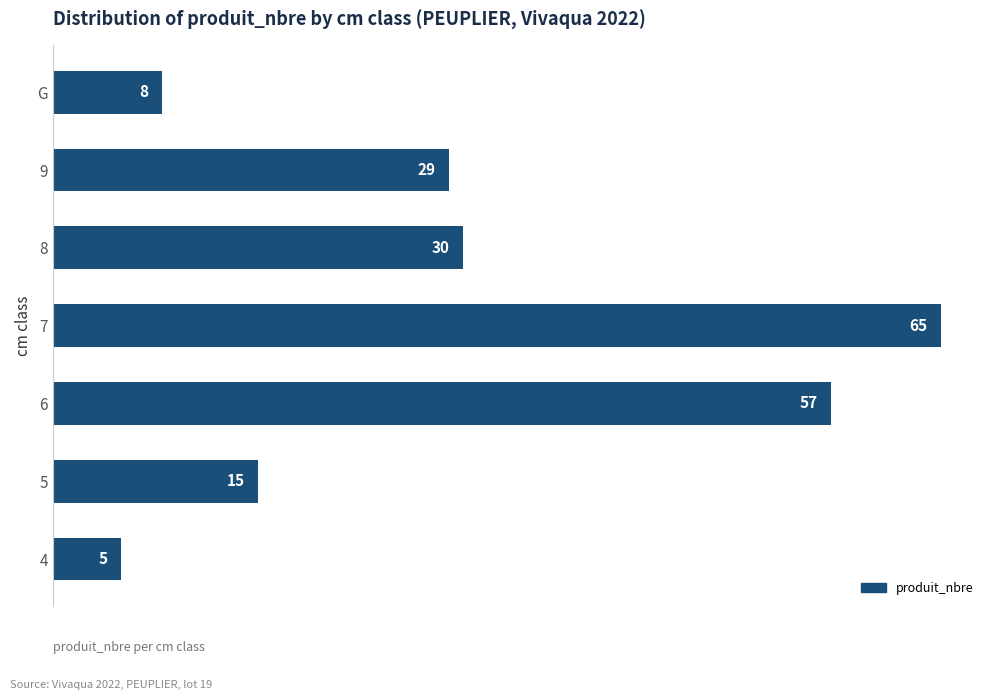

The value at 9 is 29. True or false?

True